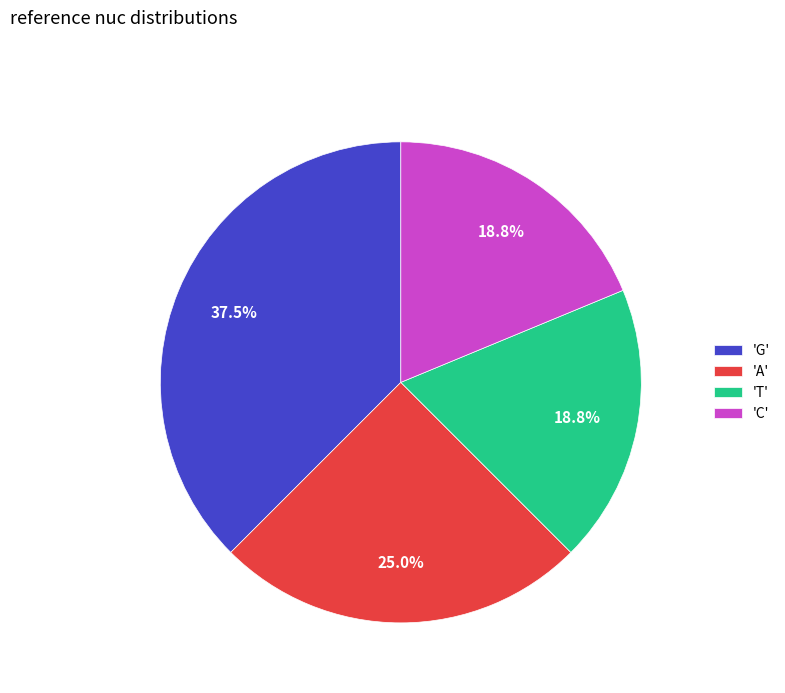

Which has a higher value, 'G' or 'T'?

'G'